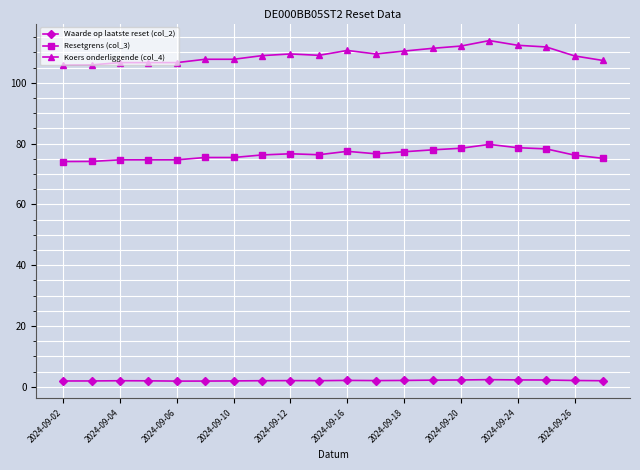

What is the average value of the Waarde op laatste reset (col_2) series?

2.0